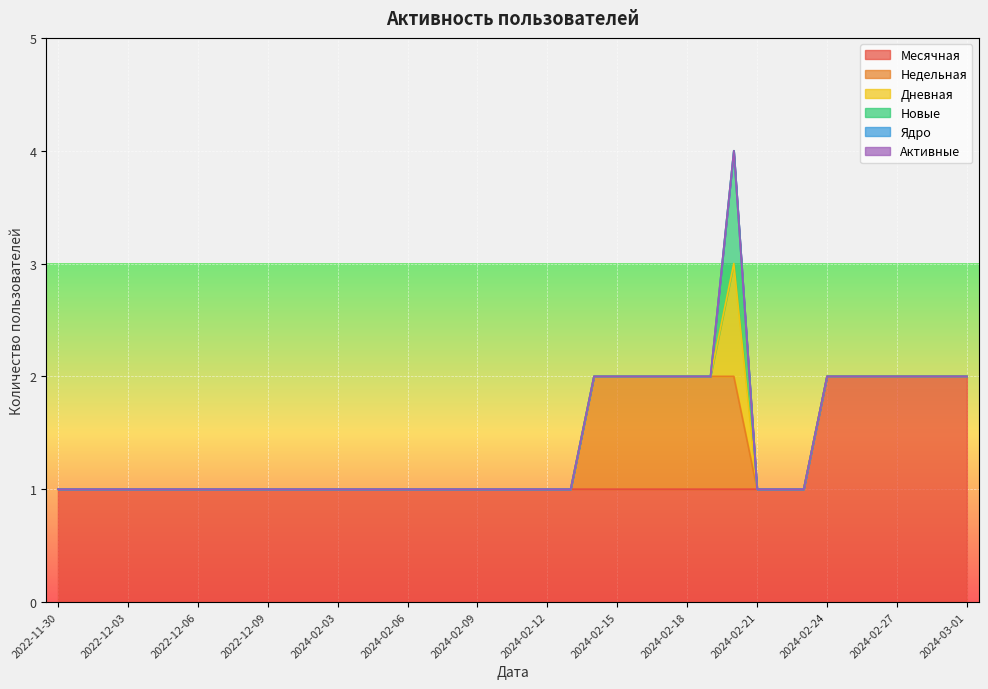

What is the sum of all Недельная values?

7